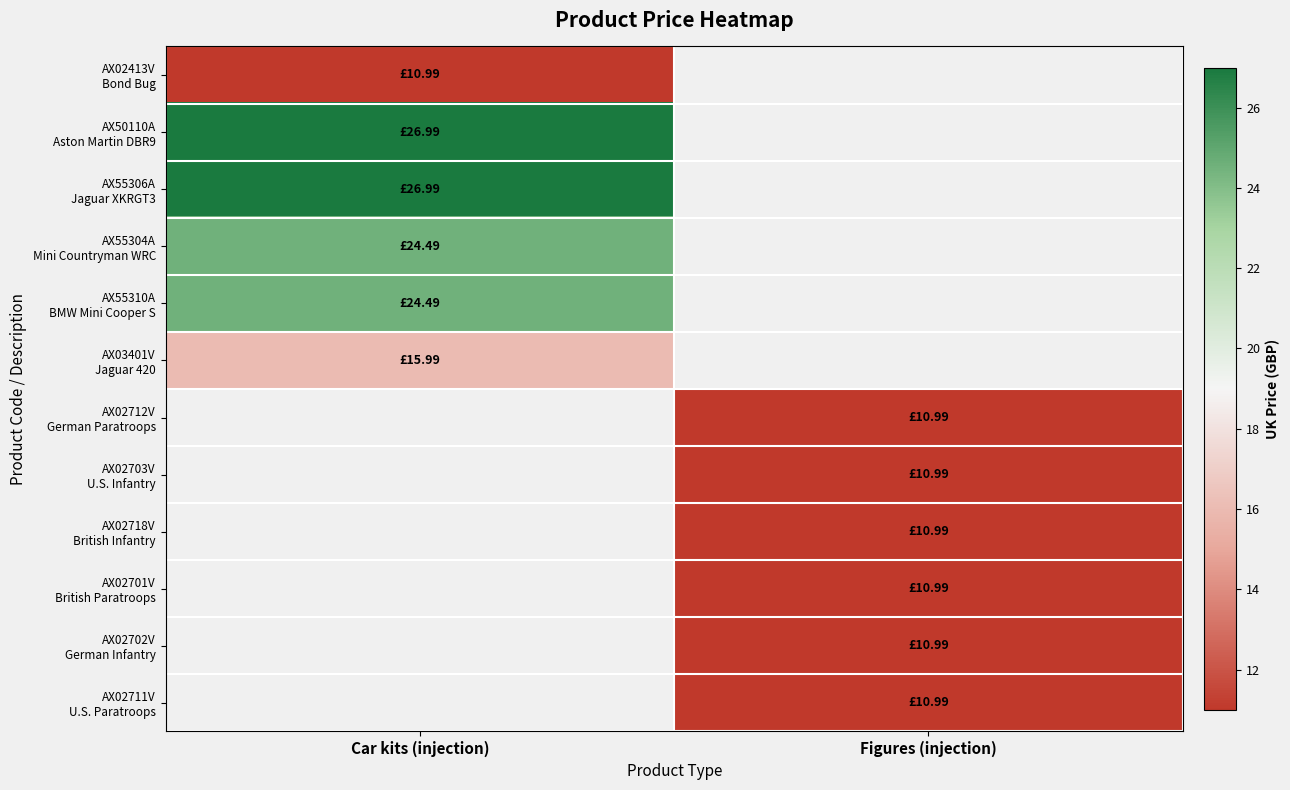

What is the spread (max minus min) of values at Car kits (injection)?

16.0